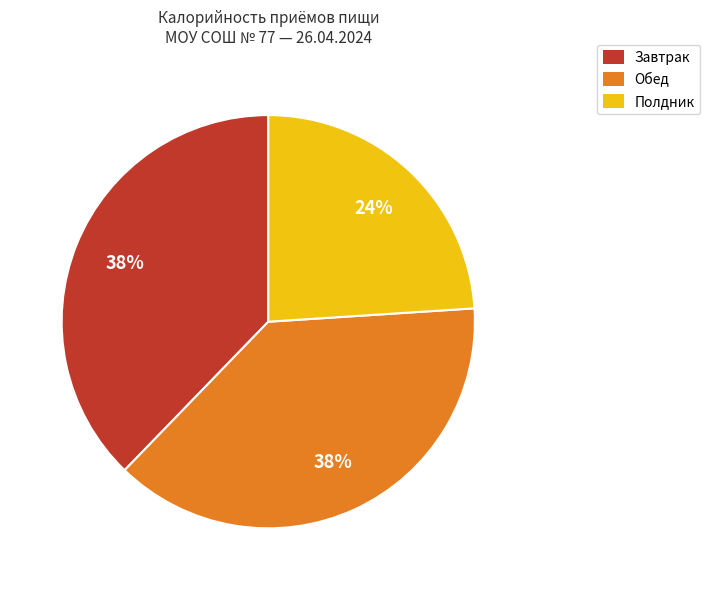

To the nearest percent, what is the average slice percentage?

33%